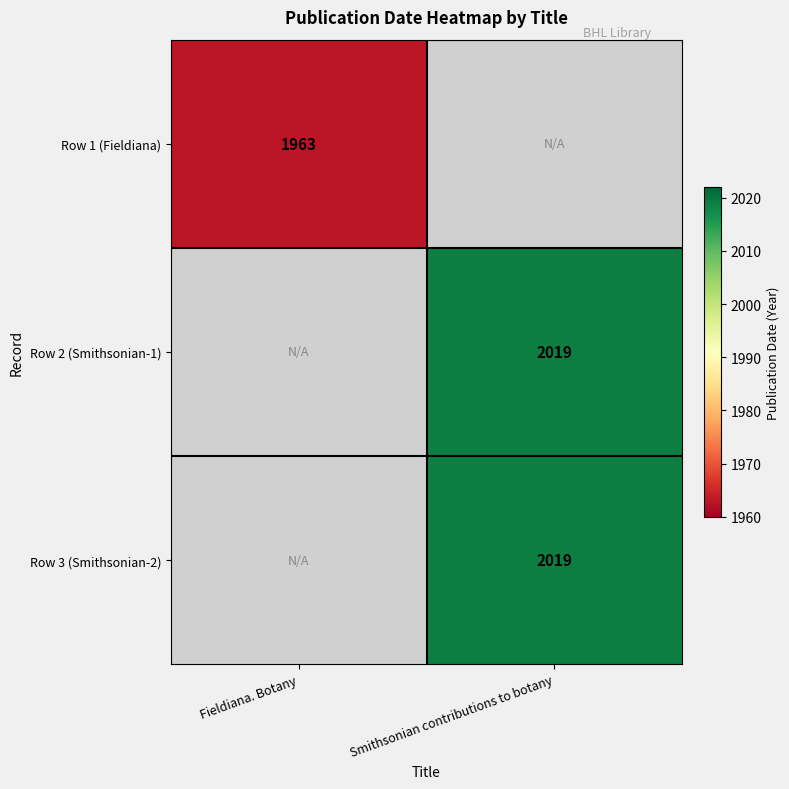

At how many categories does at least one series exceed 1981?

1